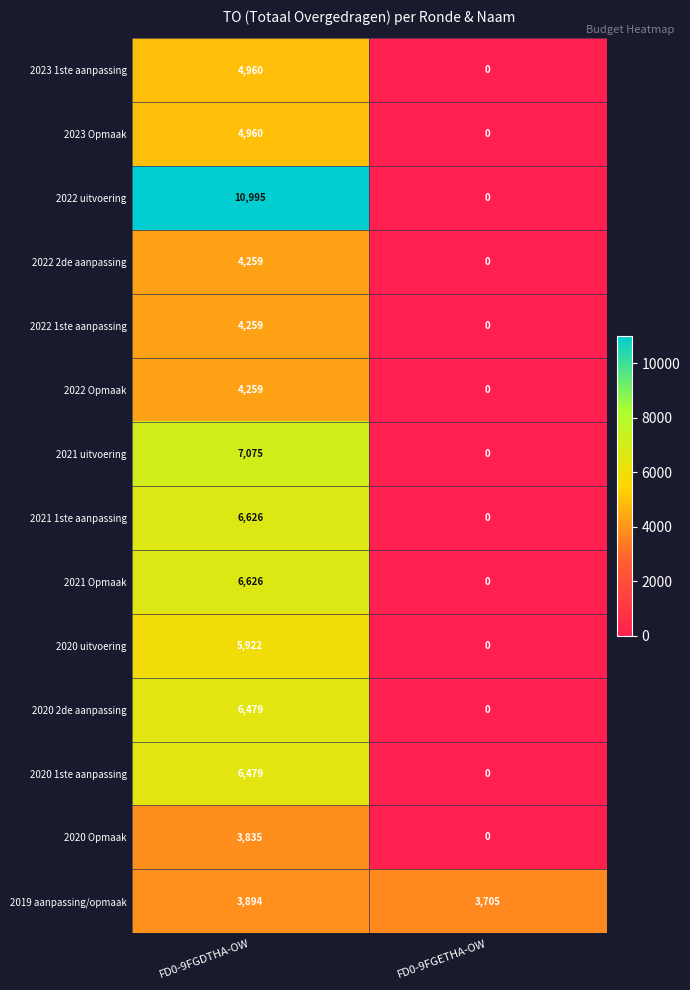

What is the sum of the 2019 aanpassing/opmaak values at FD0-9FGDTHA-OW and FD0-9FGETHA-OW?

7599